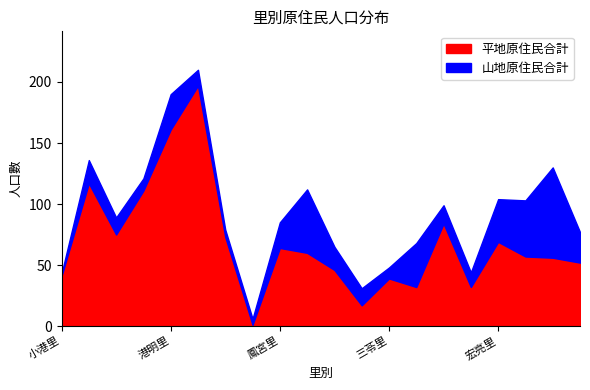

What is the sum of the 山地原住民合計 values at 港南里 and 六苓里?

18